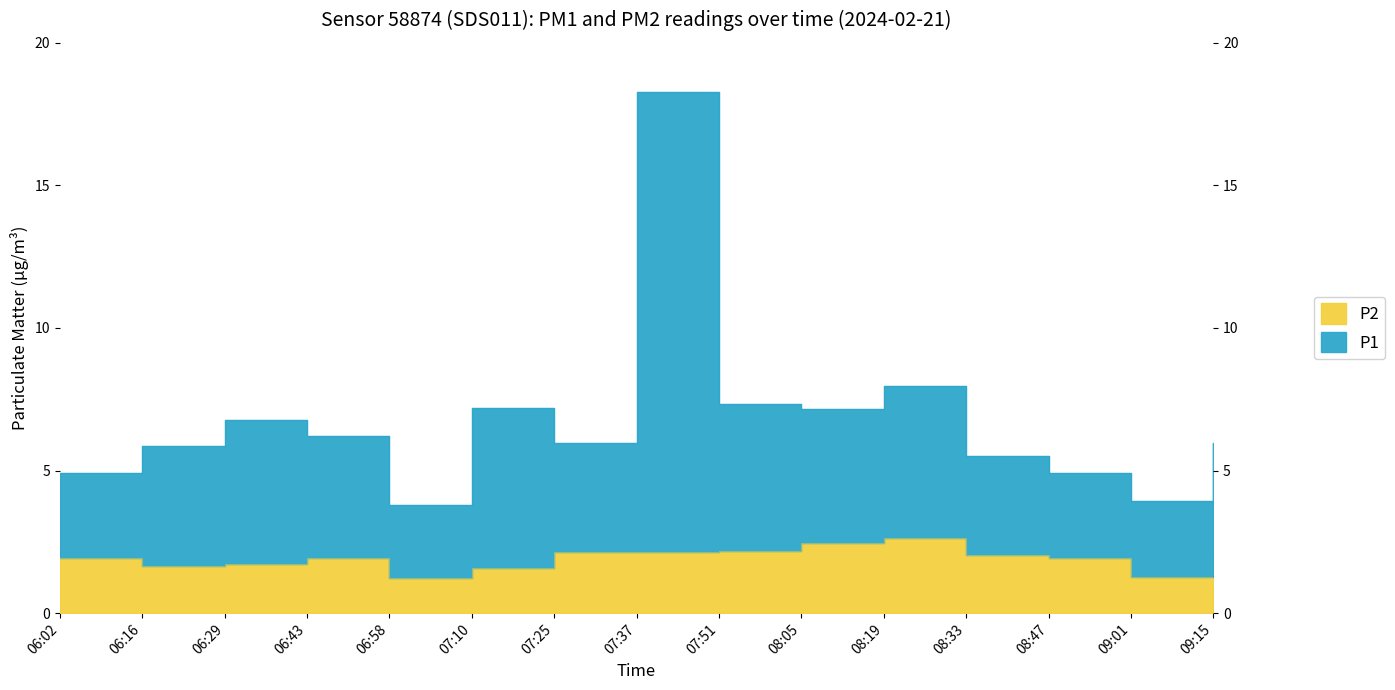

Does the chart display data point markers on the line(s)?

No